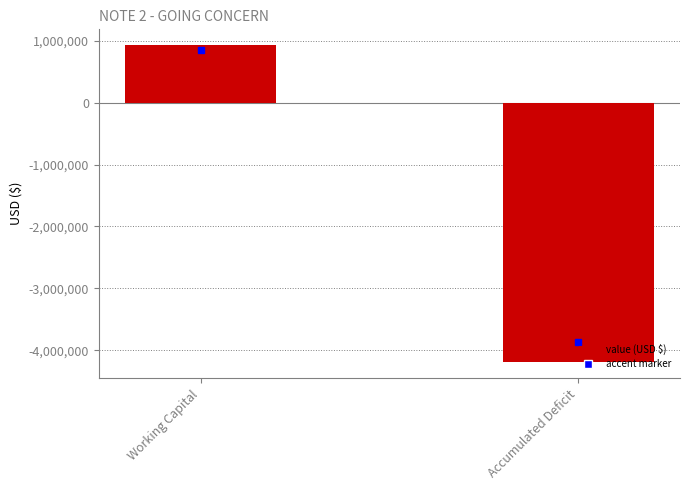

The chart shows a value of 1377677 at Working Capital. True or false?

False